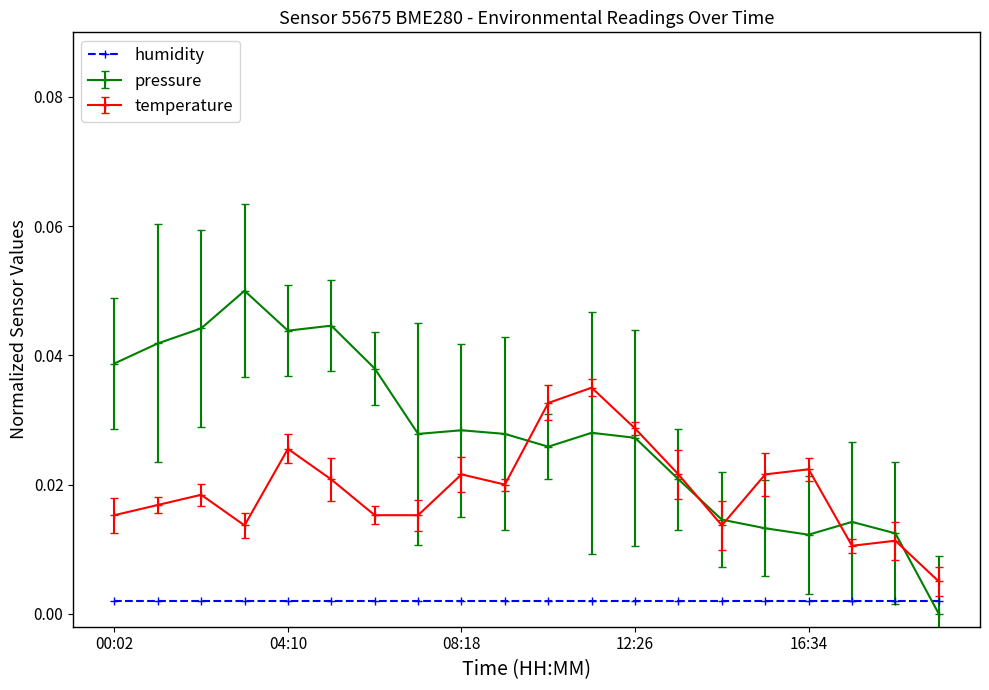

Rank the series by their average value, from highest to lowest.

pressure, temperature, humidity